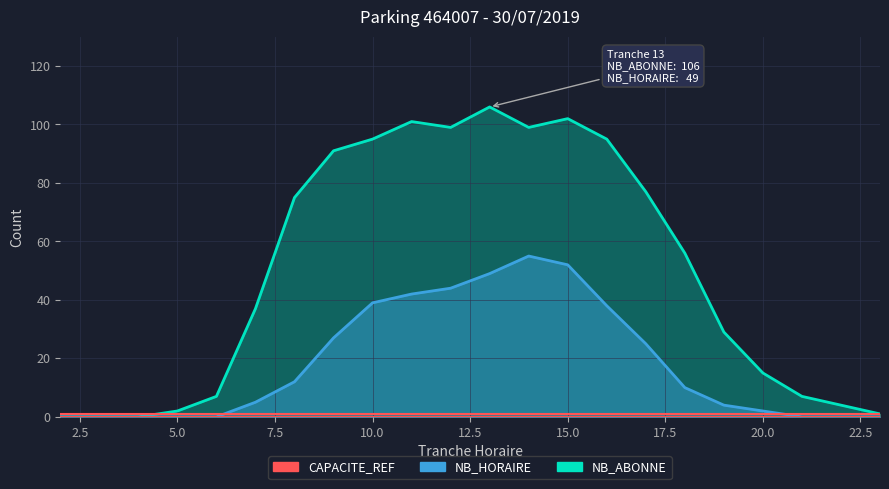

True or false: NB_ABONNE has a value of 132 at 8.

False